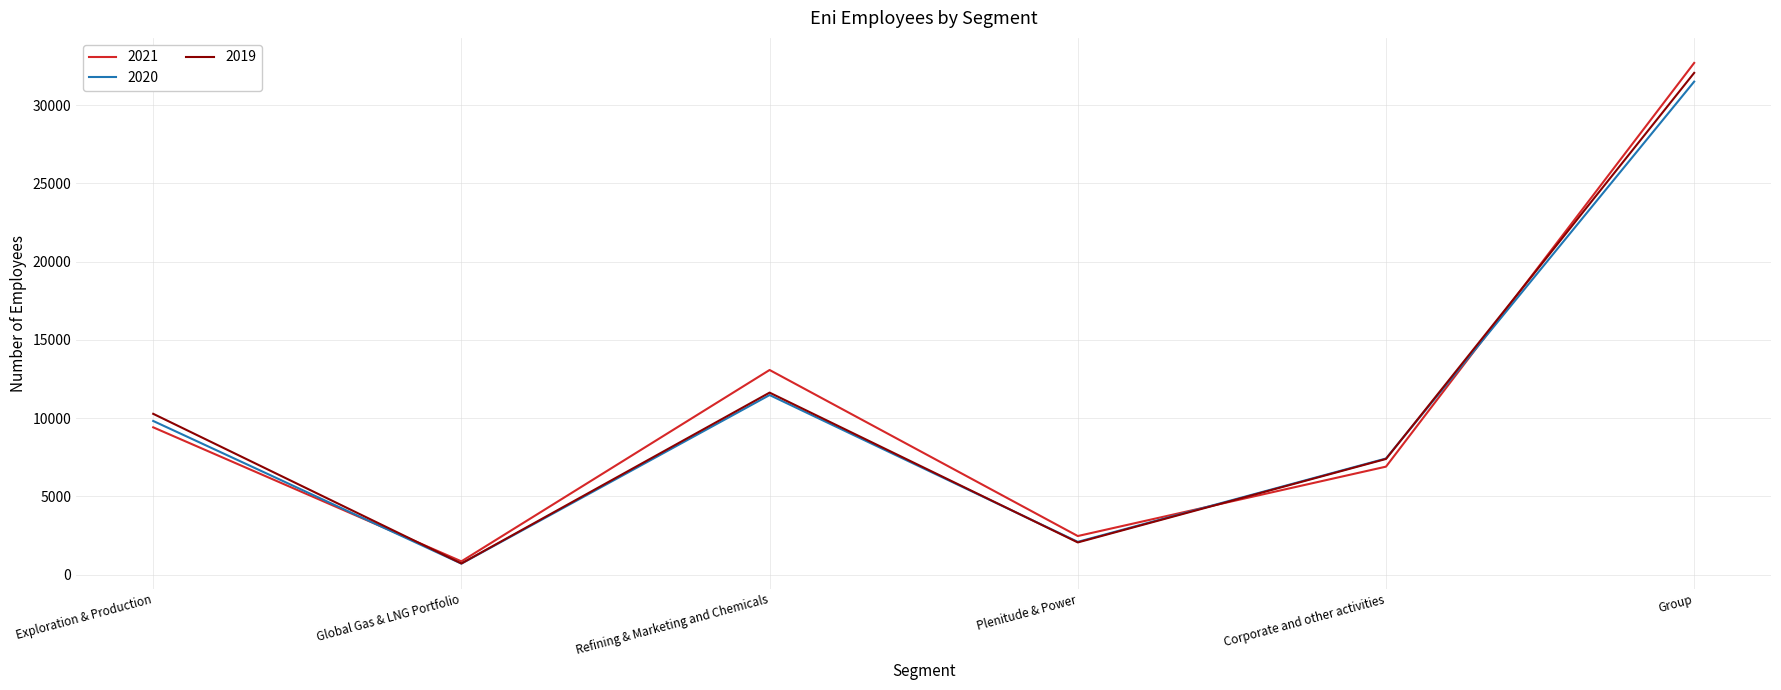

At how many categories does at least one series exceed 25027?

1